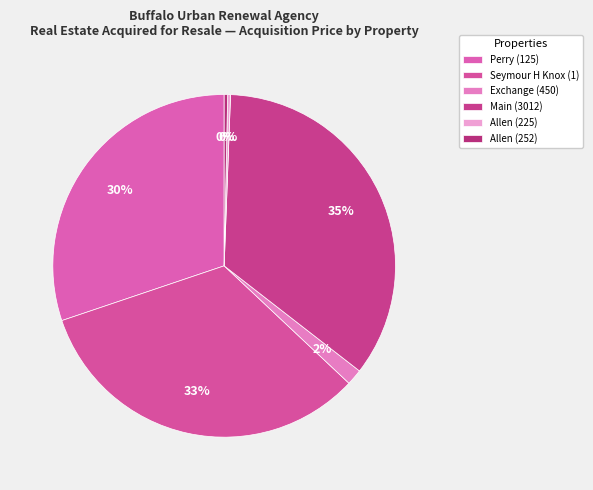

What is the change in value from Exchange (450) to Main (3012)?

+1550044.0